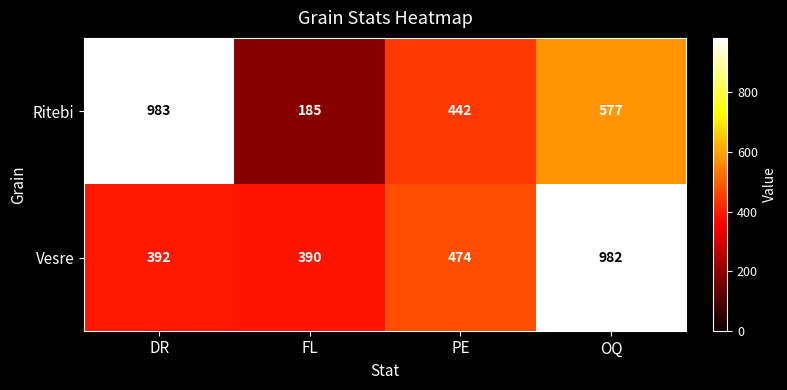

How many data points does each series have?

4